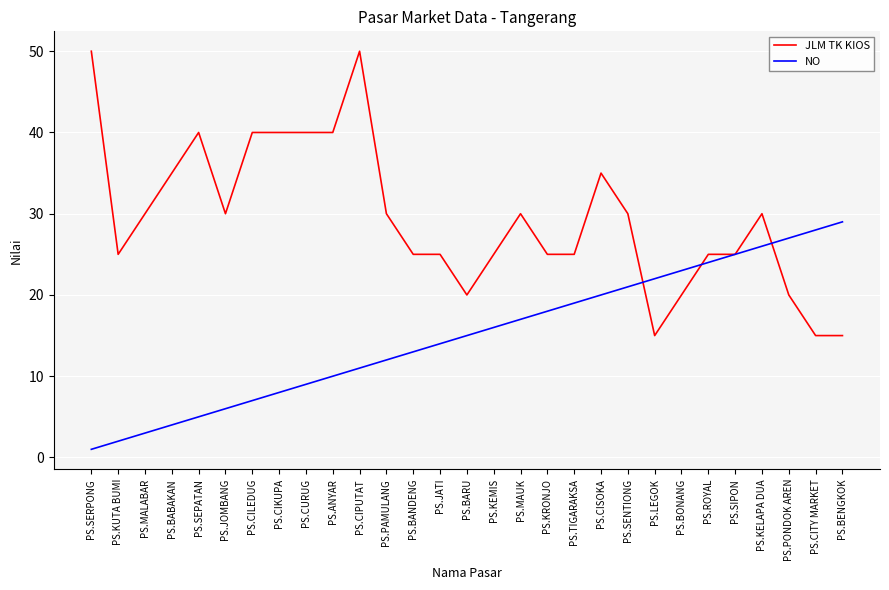

Rank the series by their average value, from highest to lowest.

JLM TK KIOS, NO